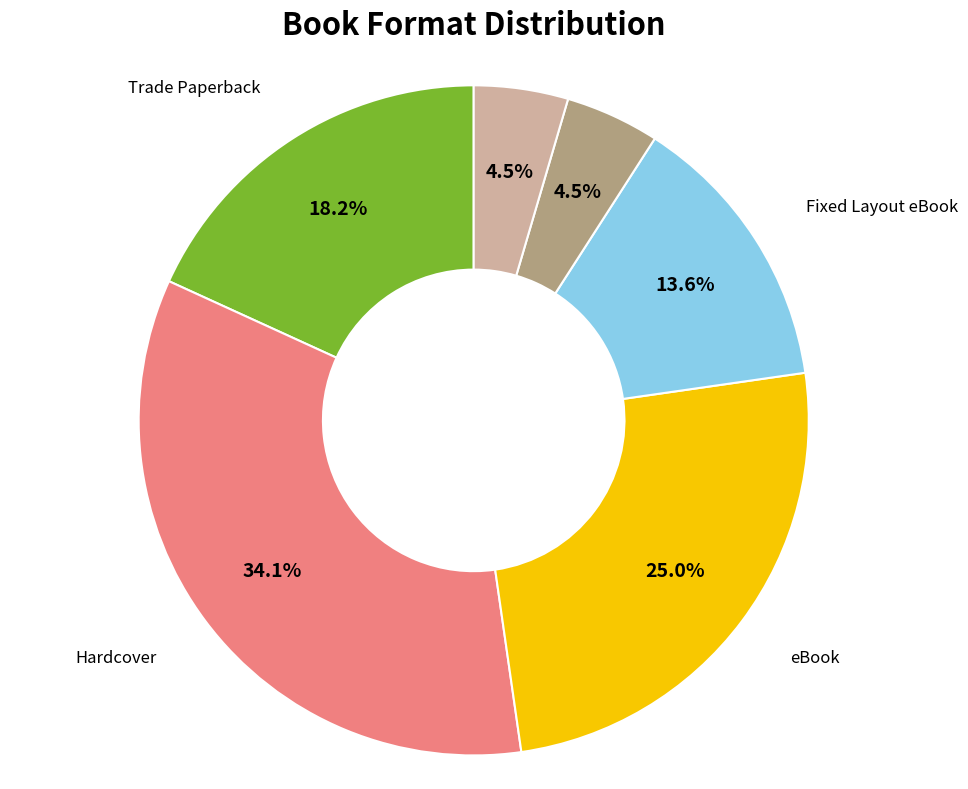

Count the number of slices in the pie.

6